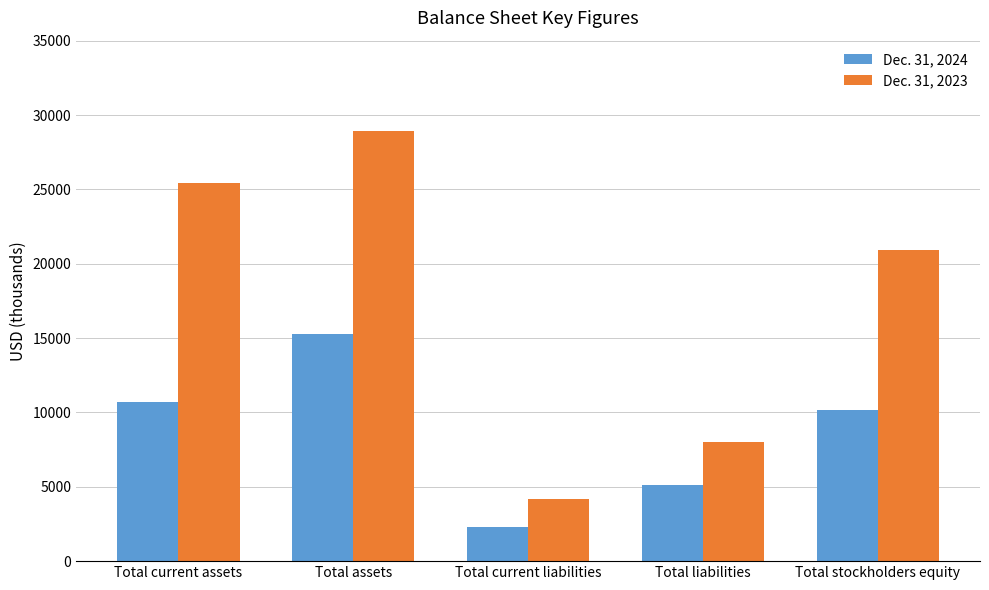

What is the label of the 3rd bar from the left?

Total current liabilities